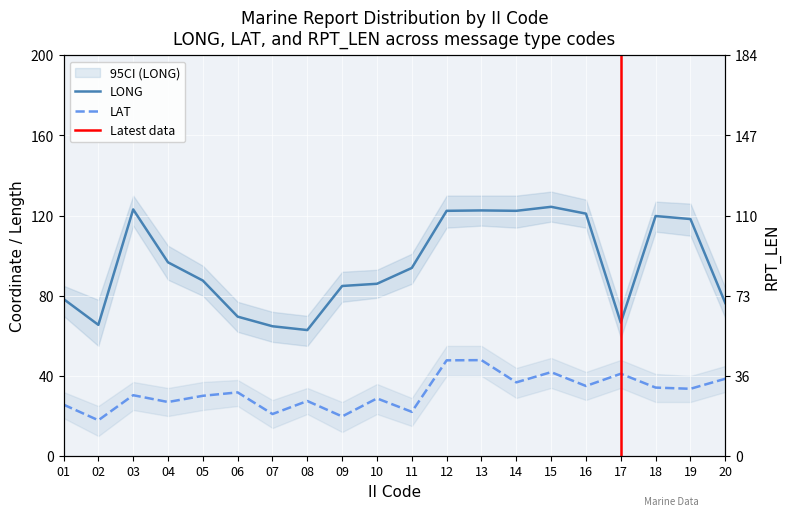

Is the value of RPT_LEN at 13 greater than the value of LONG at 03?

No